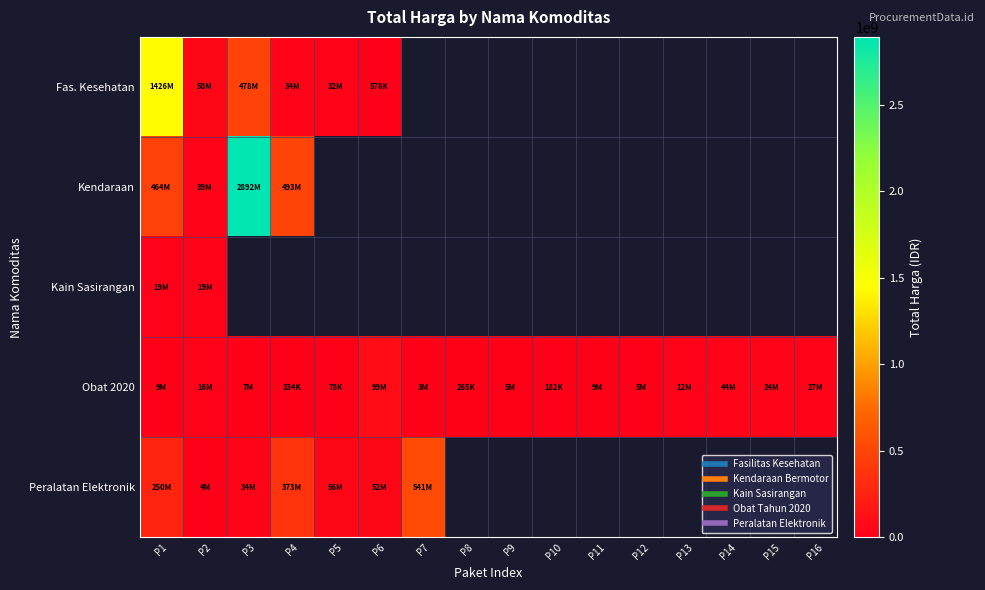

Where is Obat 2020 nearest to the value 49425285?

P14